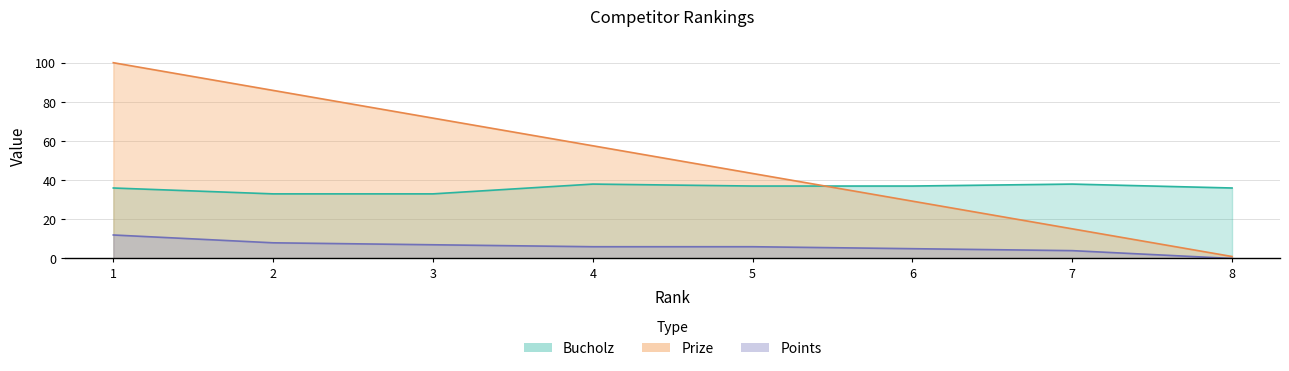

True or false: Bucholz and Points cross at least once.

False